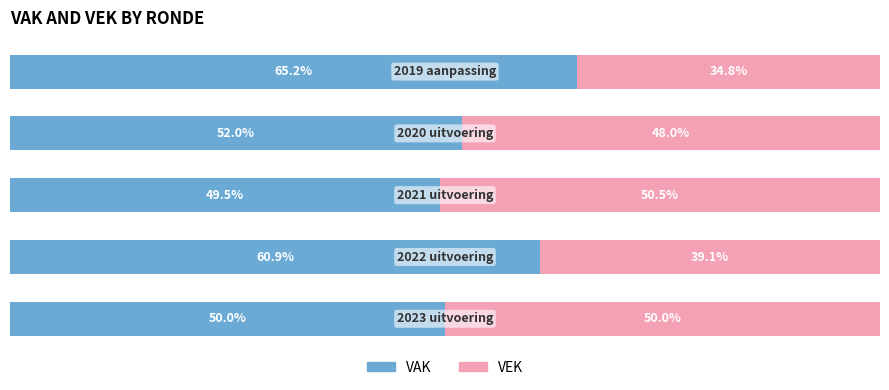

Reading left to right, extract all data points from this chart.

VAK: 0=50.0	1=60.9	2=49.5	3=52.0	4=65.2
VEK: 0=50.0	1=39.1	2=50.5	3=48.0	4=34.8